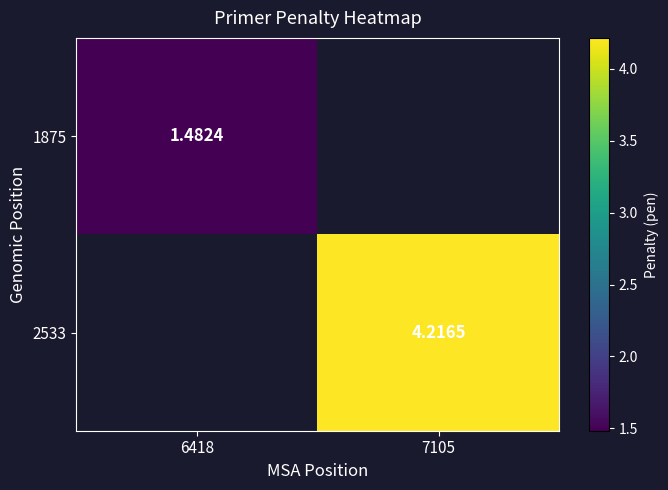

List the series in order of their peak value, lowest first.

1875, 2533